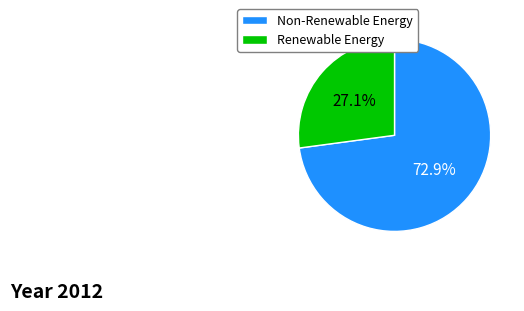

What portion of the pie excludes Renewable Energy?

72.9%